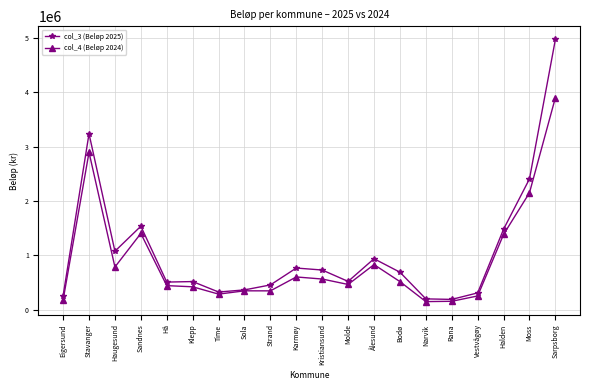

List the series in order of their overall mean, lowest first.

col_4 (Beløp 2024), col_3 (Beløp 2025)